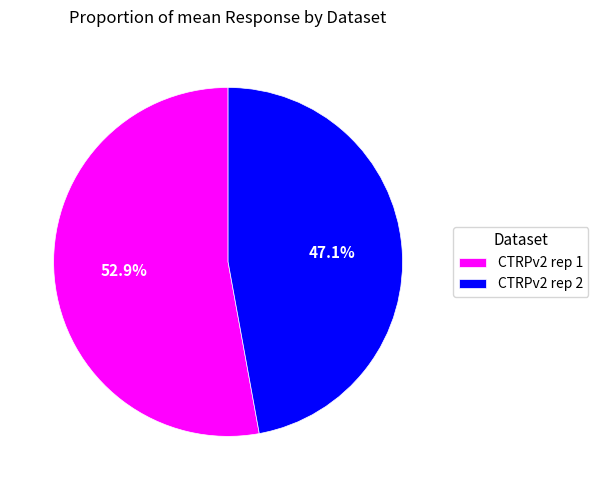

How many slices are in this pie chart?

2